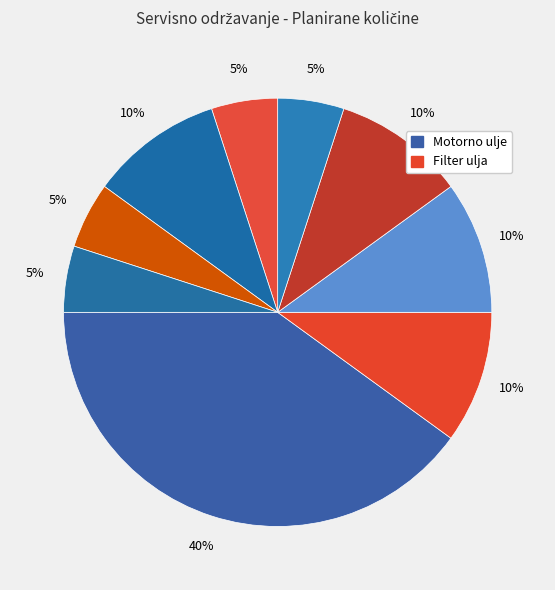

How many slices are in this pie chart?

9